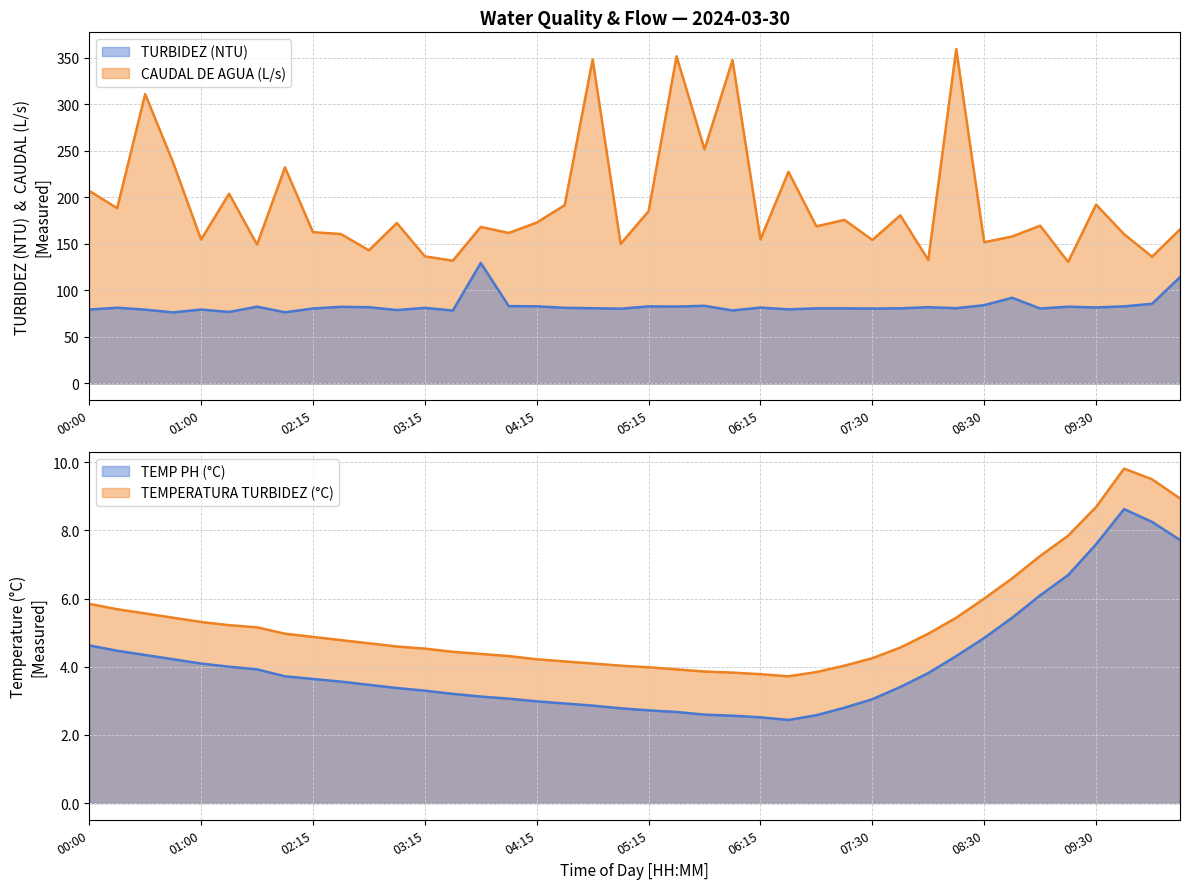

True or false: CAUDAL DE AGUA (L/s) and TEMPERATURA TURBIDEZ (°C) intersect in this chart.

False